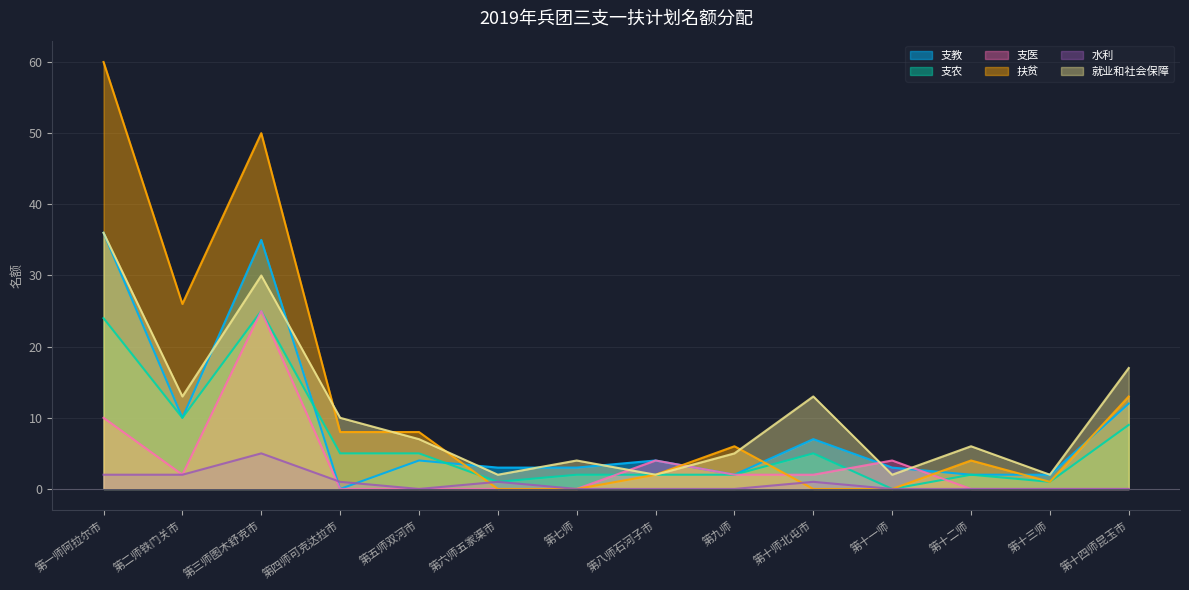

True or false: 水利 has more than 2 points higher than both neighbors.

True